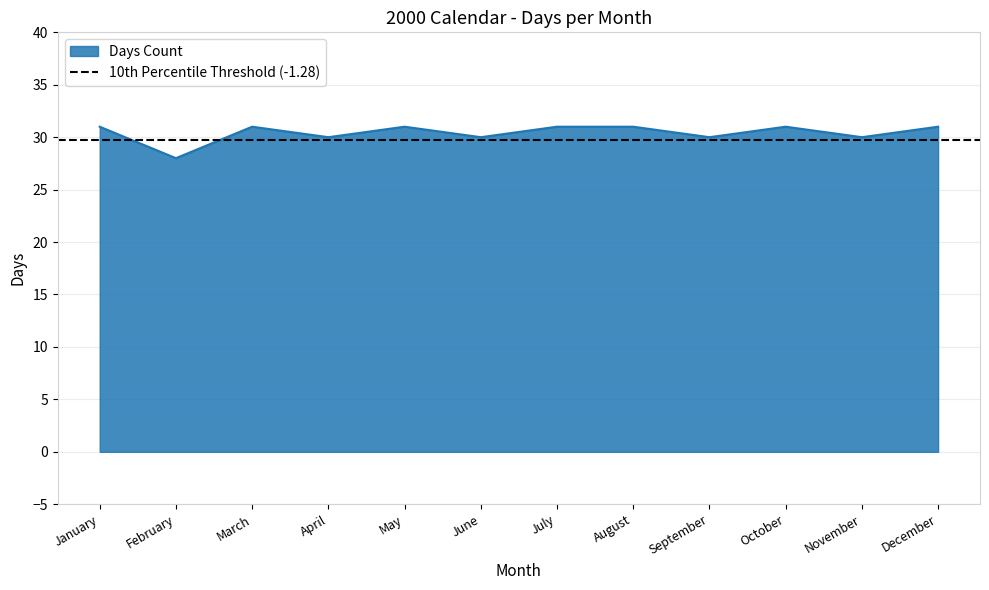

What is the minimum value shown in the chart?

28